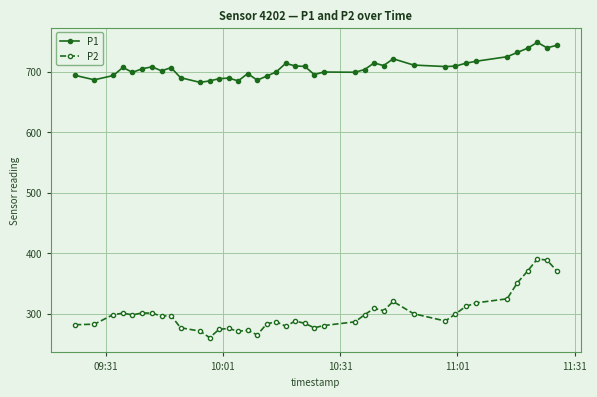

What is the sum of all P2 values?

12036.3